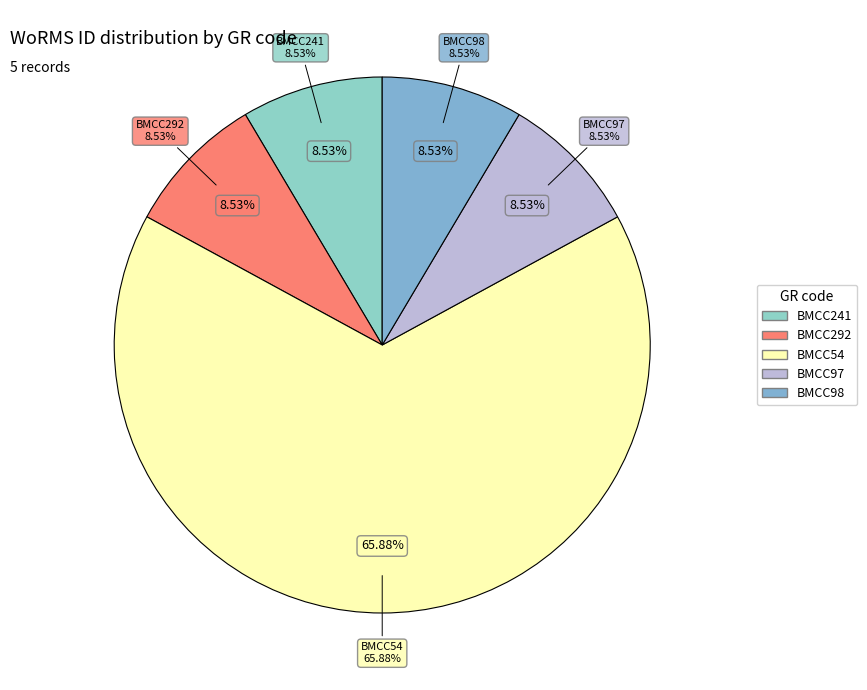

How many segments does this pie chart have?

5